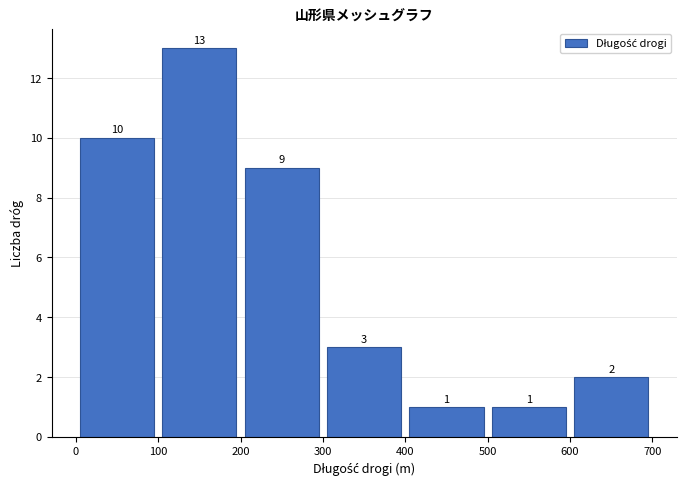

Reading left to right, transcribe this chart: for each bar, give the range it covers on the x-axis and its height.

0 to 100: 10
100 to 200: 13
200 to 300: 9
300 to 400: 3
400 to 500: 1
500 to 600: 1
600 to 700: 2